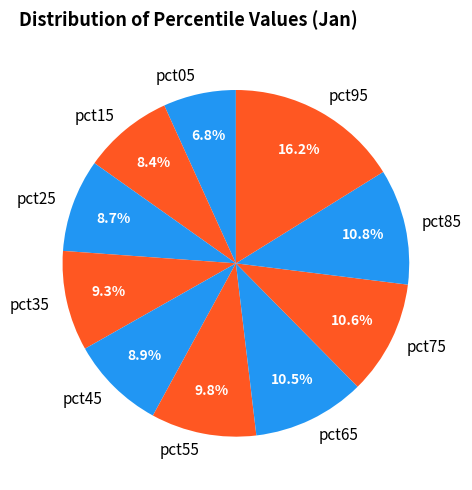

Does pct15 represent more than half of the total?

No